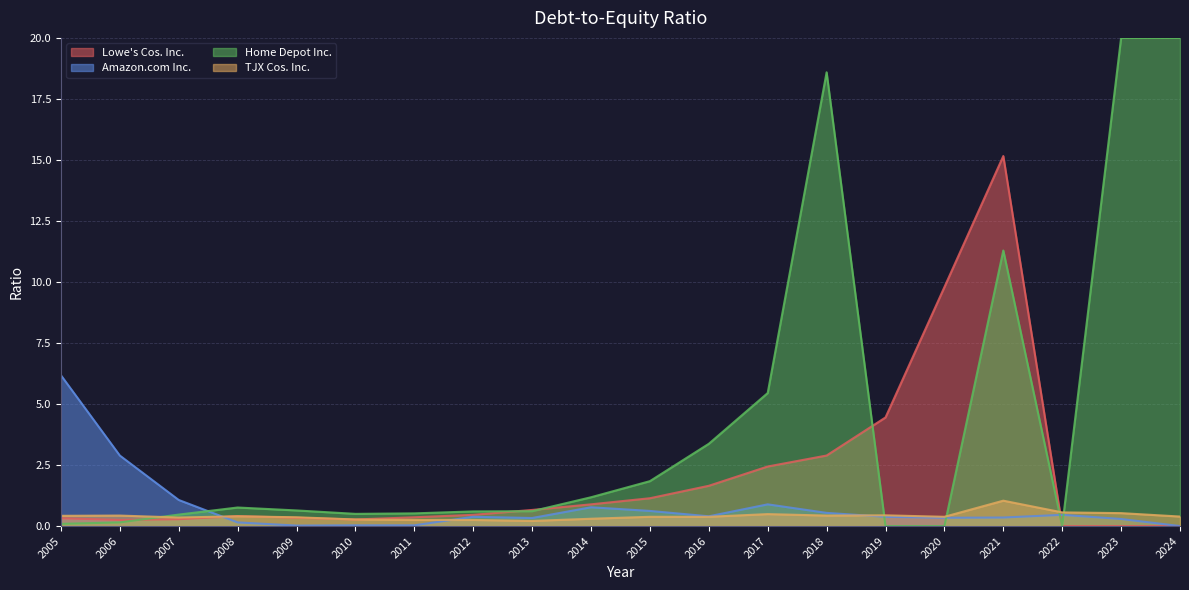

Is it true that Home Depot Inc. equals 3.4 at 2016?

True